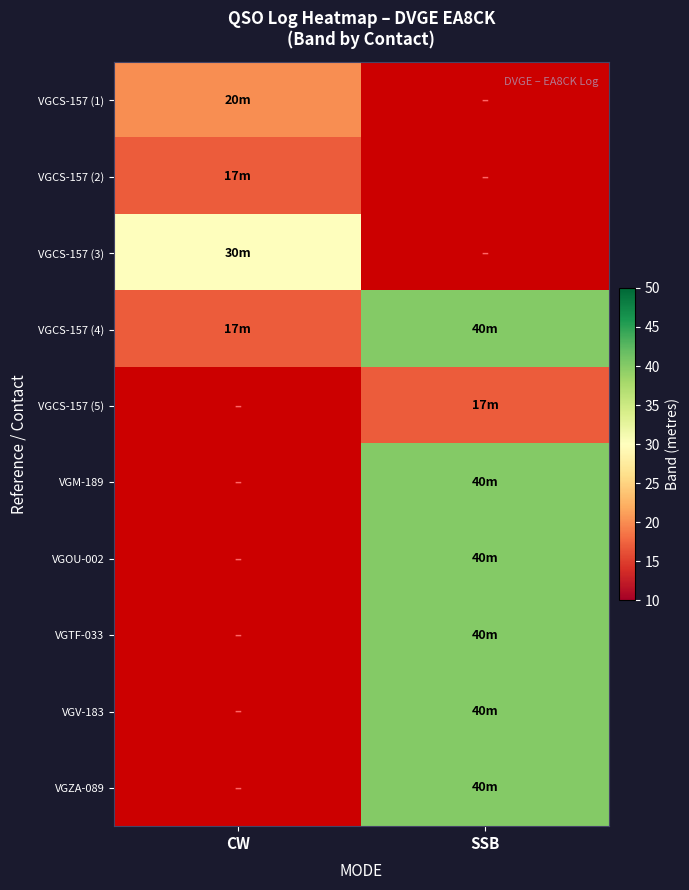

Which category has the highest value in the VGCS-157 (1) series?

CW